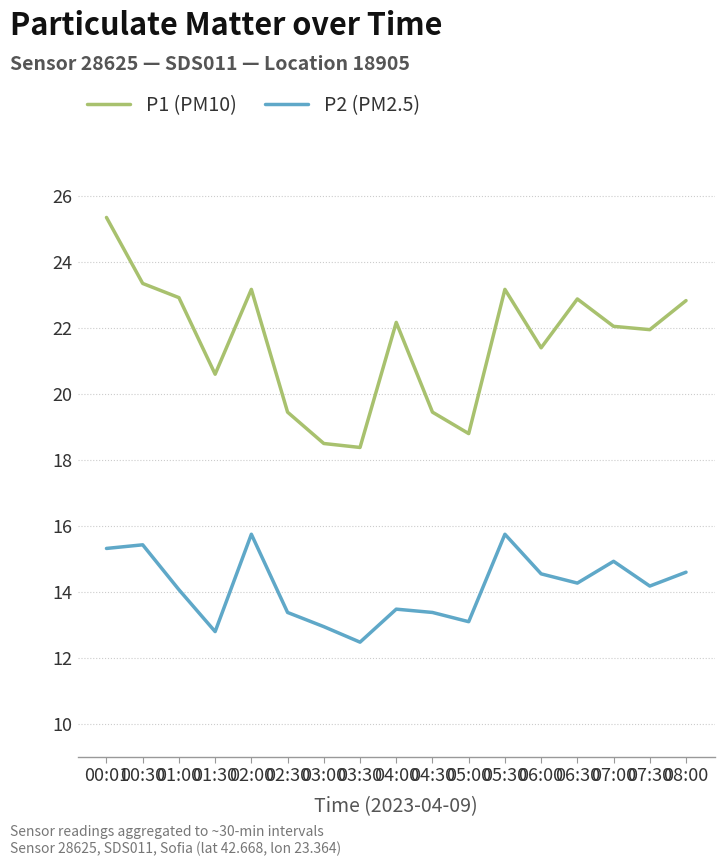

What position from the left is 02:30?

6